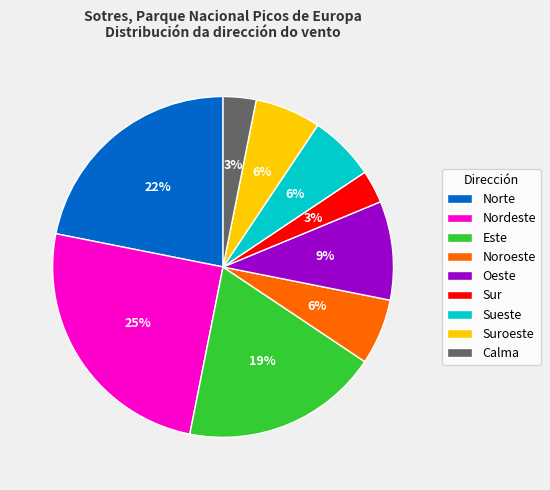

To the nearest percent, what percentage of the pie is Oeste?

9%